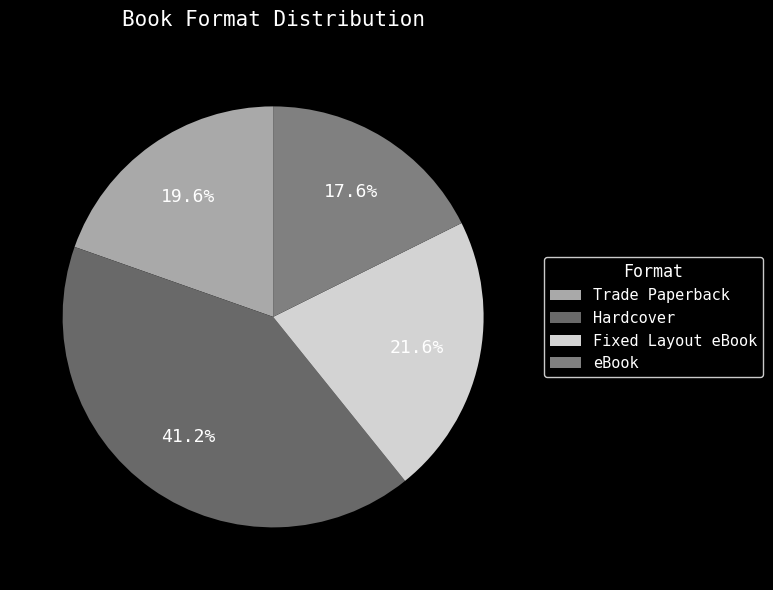

To the nearest percent, what percentage of the pie is eBook?

18%